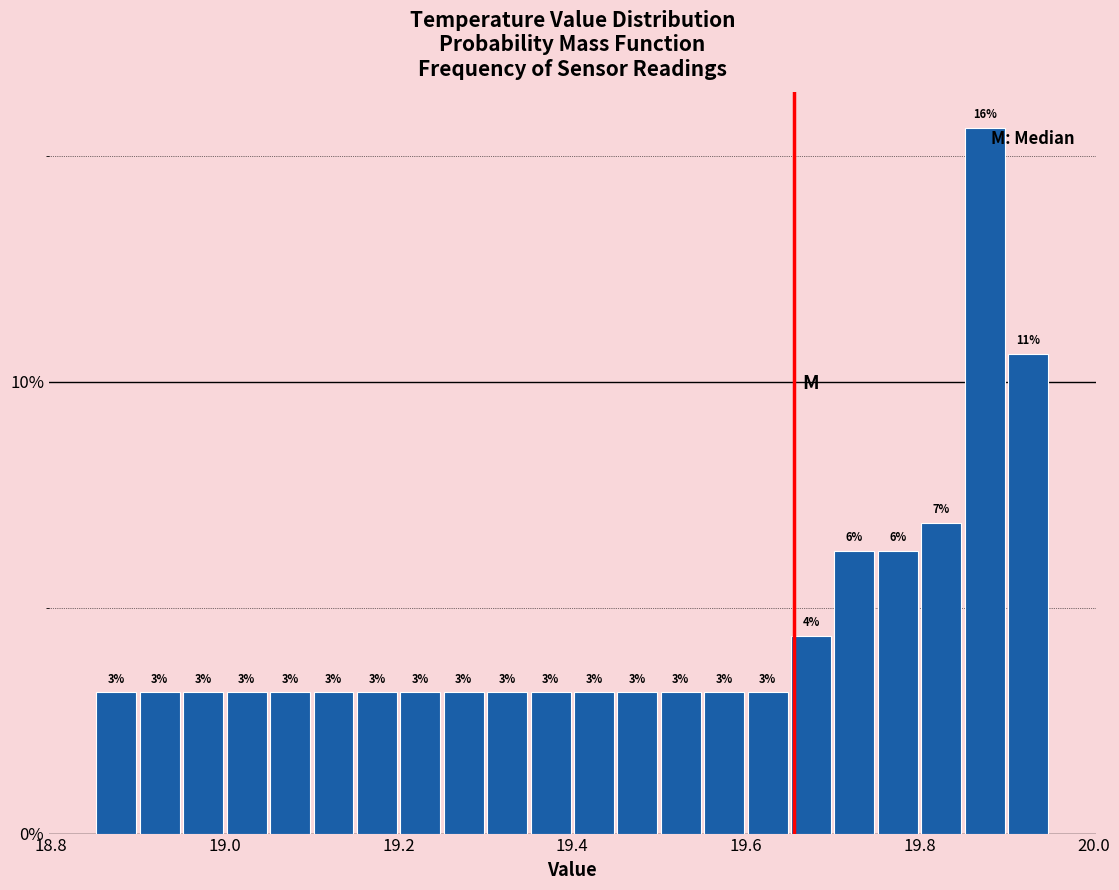

Around what value on the x-axis is the tallest bar? Give the approximate position of its centre, as read against the axis.

19.88